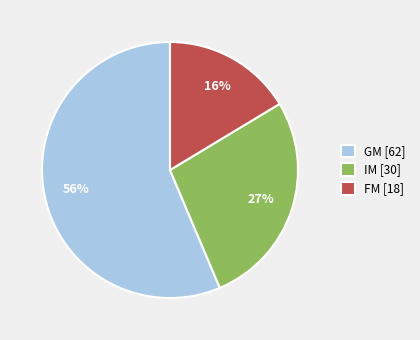

True or false: IM accounts for 20% of the total.

False